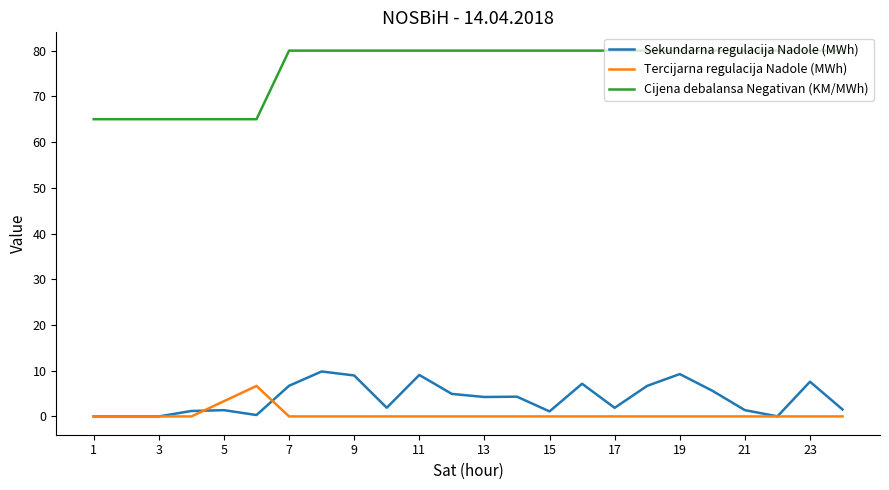

Does the chart display data point markers on the line(s)?

No